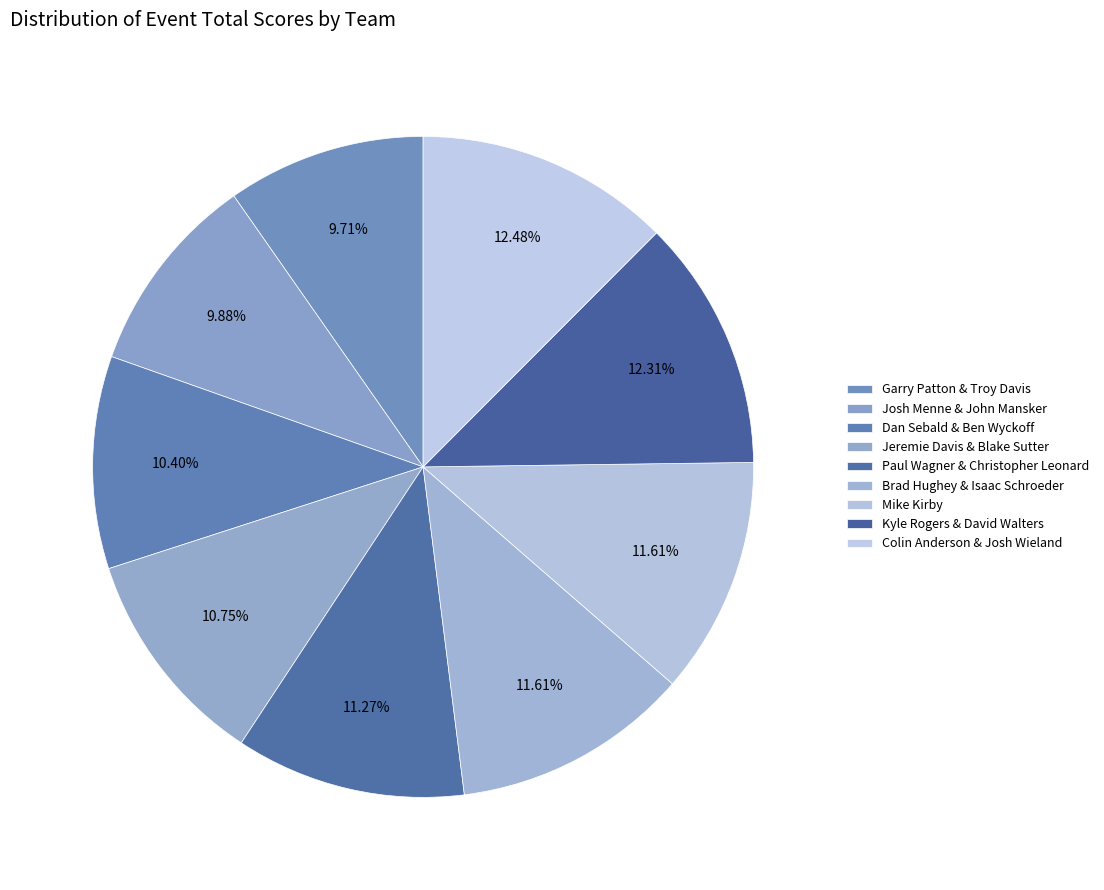

Rank the categories by value from highest to lowest.

Colin Anderson & Josh Wieland, Kyle Rogers & David Walters, Brad Hughey & Isaac Schroeder, Mike Kirby, Paul Wagner & Christopher Leonard, Jeremie Davis & Blake Sutter, Dan Sebald & Ben Wyckoff, Josh Menne & John Mansker, Garry Patton & Troy Davis